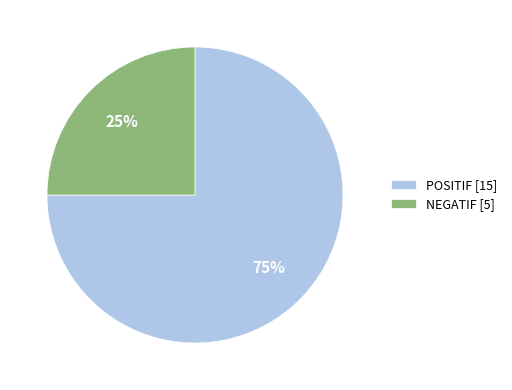

Which category accounts for the majority?

POSITIF